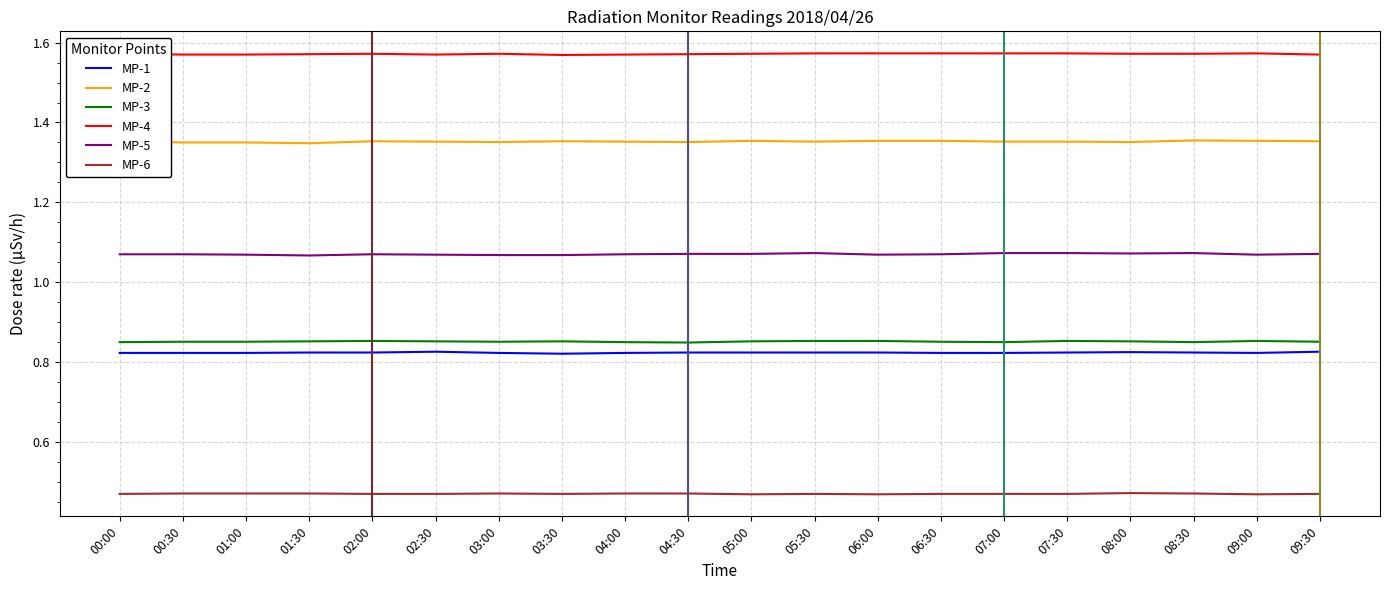

How many lines are shown in the chart?

6